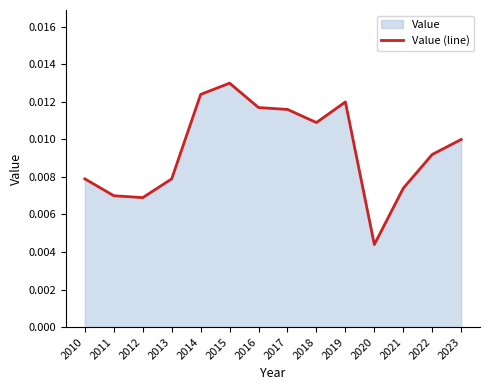

Reading left to right, what are all the values shown in this chart?

2010=0.0	2011=0.0	2012=0.0	2013=0.0	2014=0.0	2015=0.0	2016=0.0	2017=0.0	2018=0.0	2019=0.0	2020=0.0	2021=0.0	2022=0.0	2023=0.0